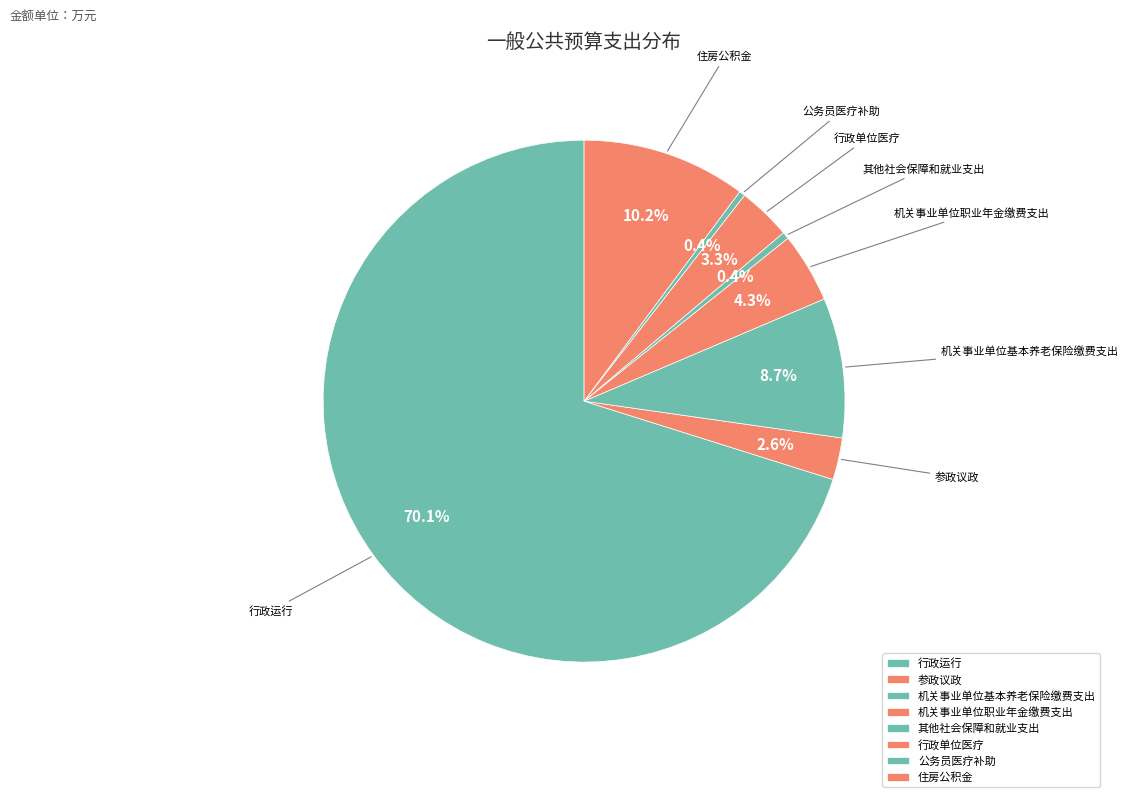

Count the number of slices in the pie.

8